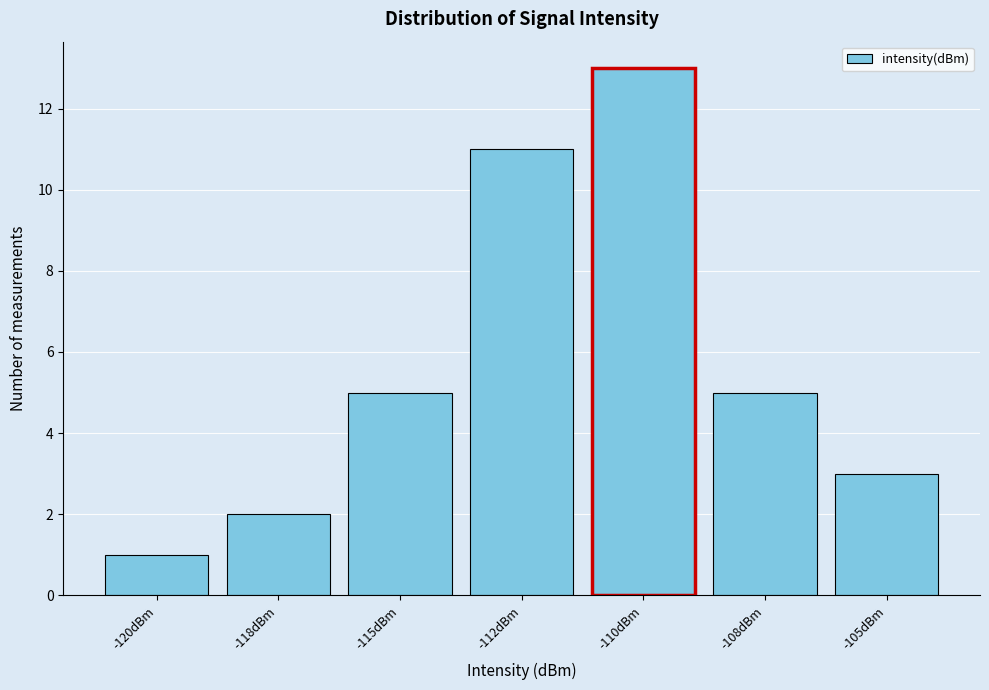

Reading left to right, transcribe all the data shown in this chart.

-120dBm=1	-118dBm=2	-115dBm=5	-112dBm=11	-110dBm=13	-108dBm=5	-105dBm=3